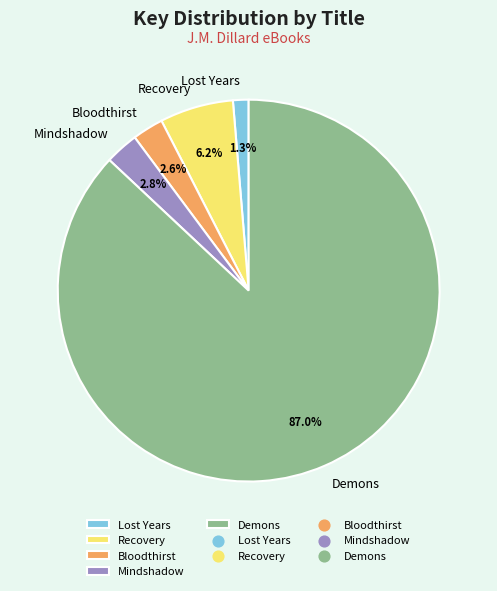

Which has a higher value, Lost Years or Bloodthirst?

Bloodthirst